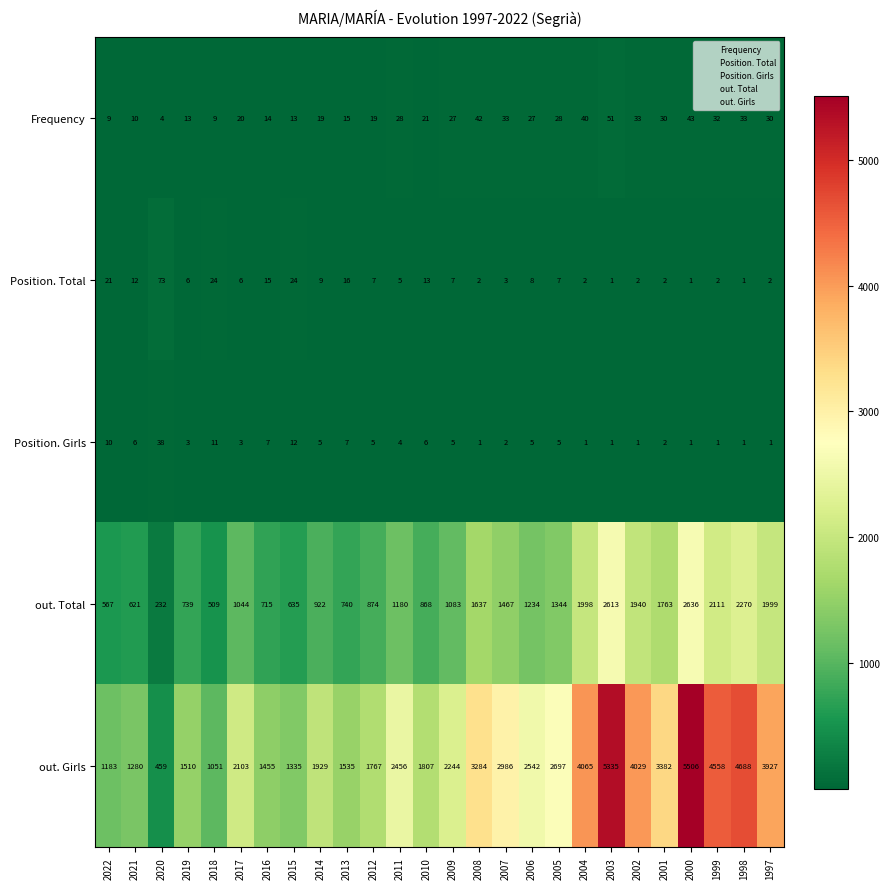

What is the difference between the second highest and second lowest values in the out. Girls series?

4284